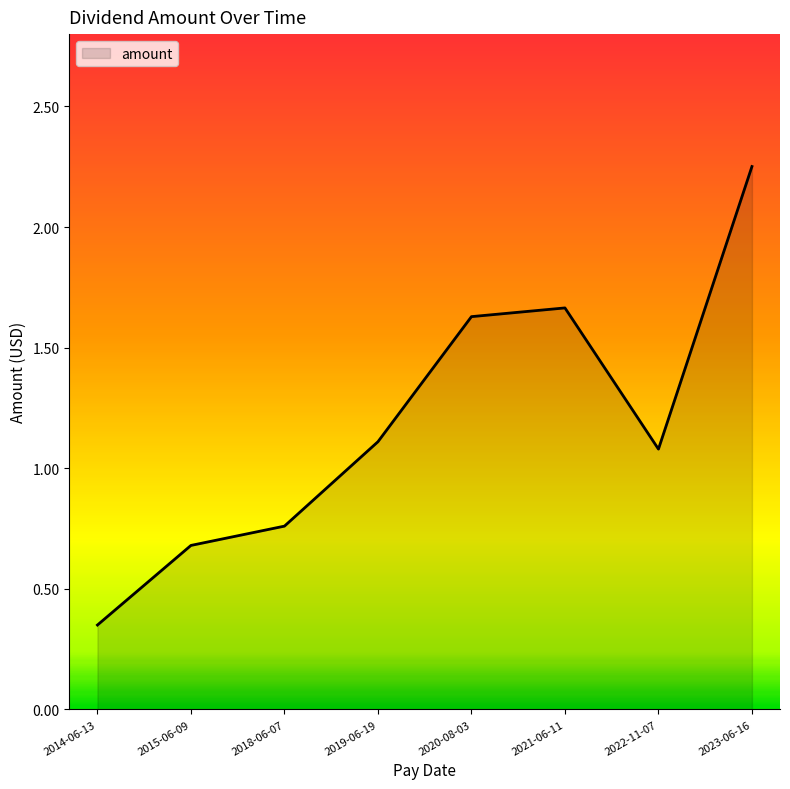

What position from the right is 2014-06-13?

8